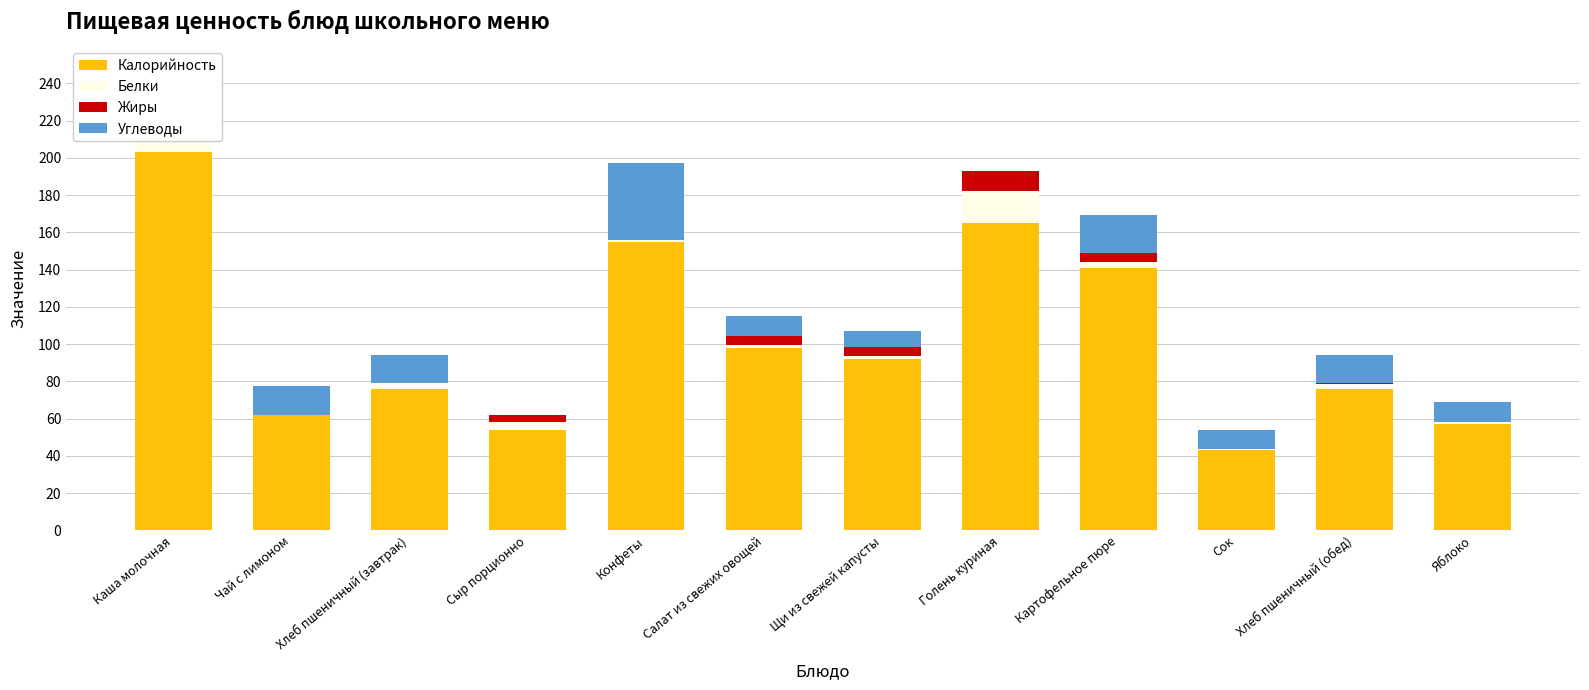

At which category is the sum across all series the highest?

Каша молочная